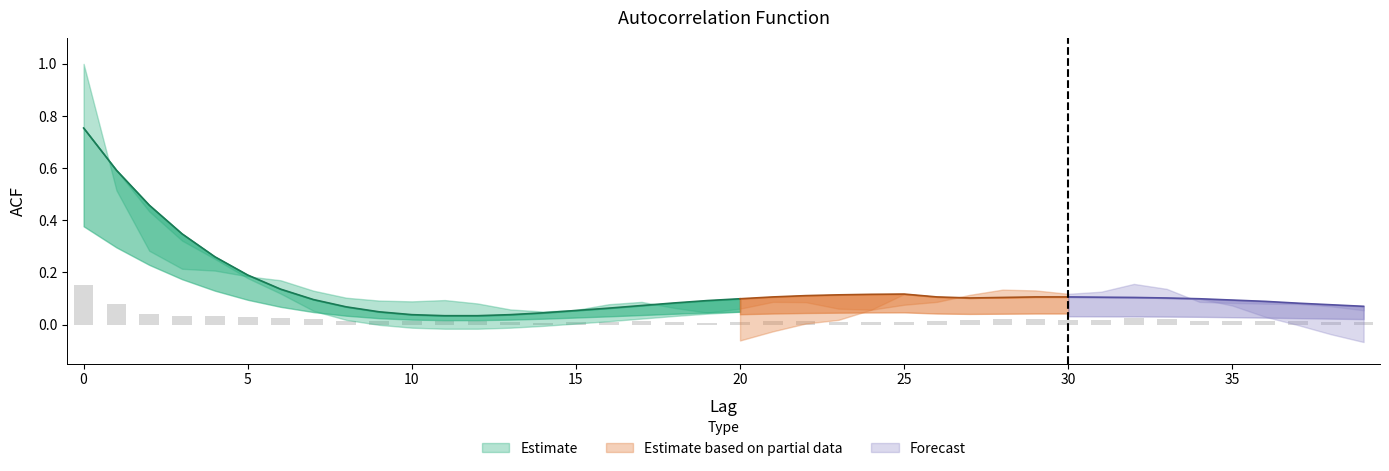

What value does the acf_shown series have at 25?

0.1